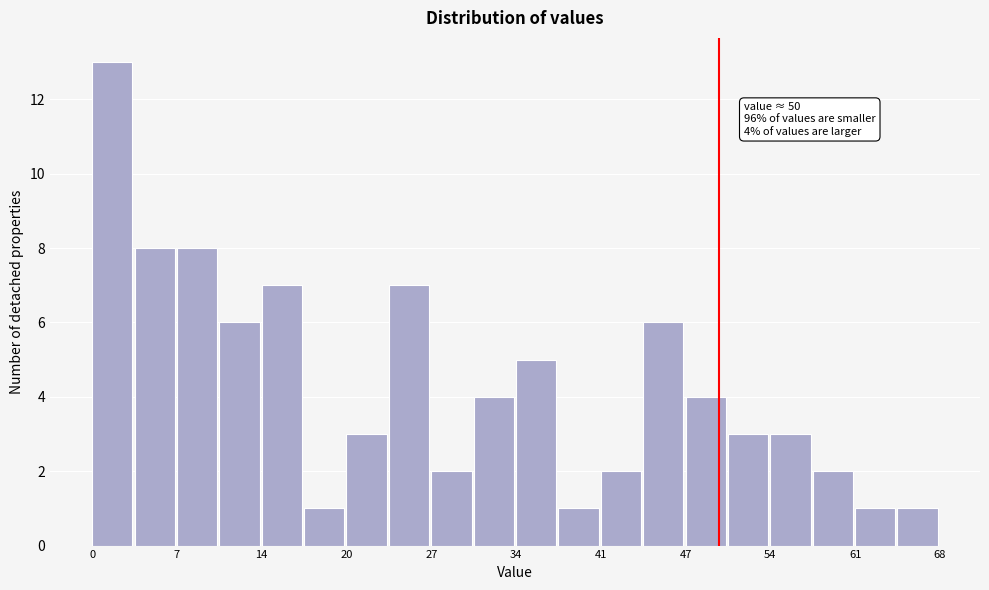

Around what value on the x-axis is the tallest bar? Give the approximate position of its centre, as read against the axis.

2